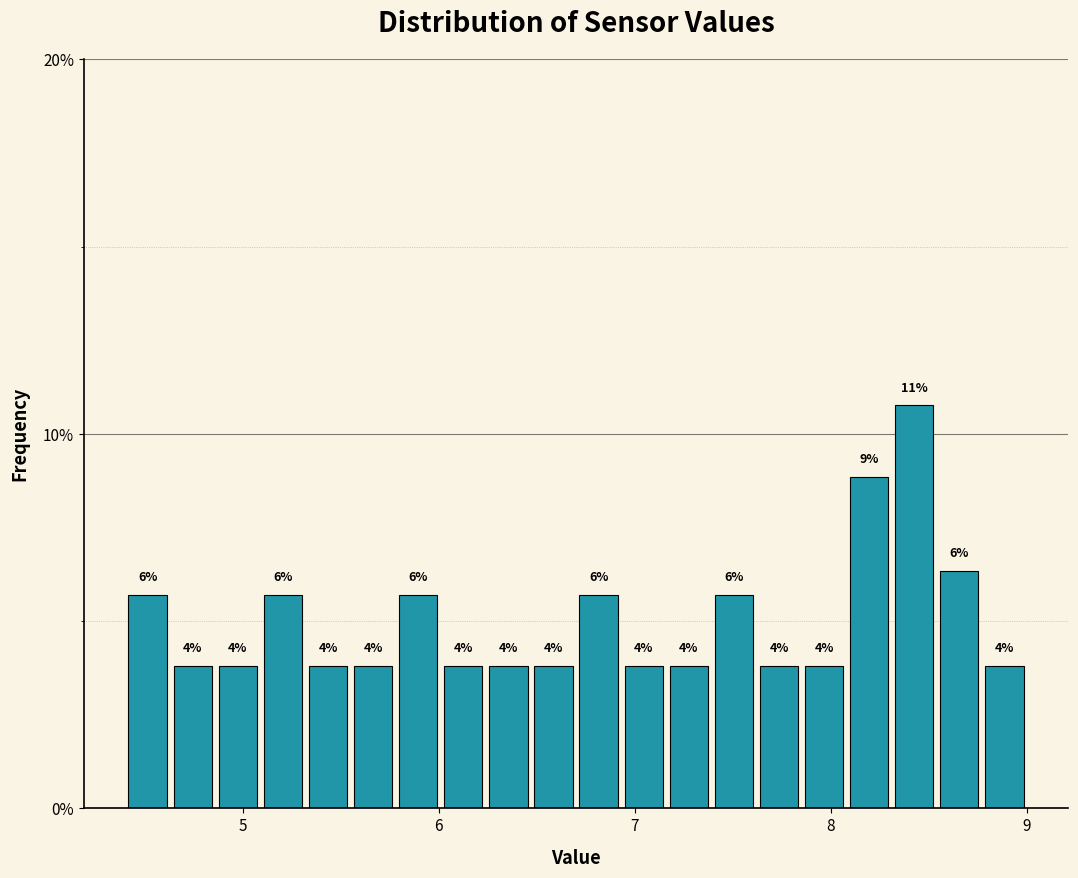

Read against the x-axis, roughly where is the centre of the tallest bar?

8.4